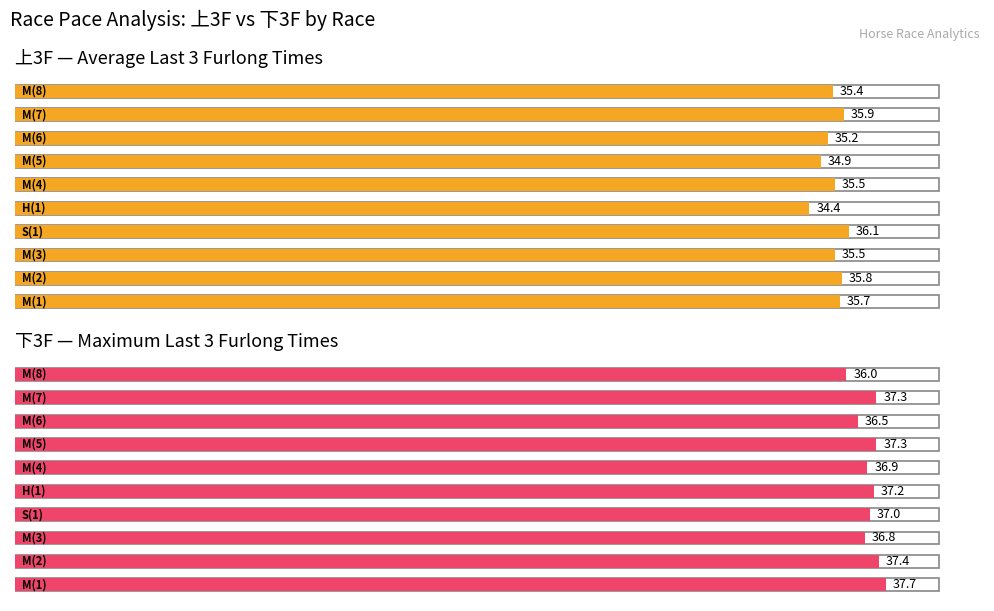

What is the difference between the highest and lowest values at M?

2.0